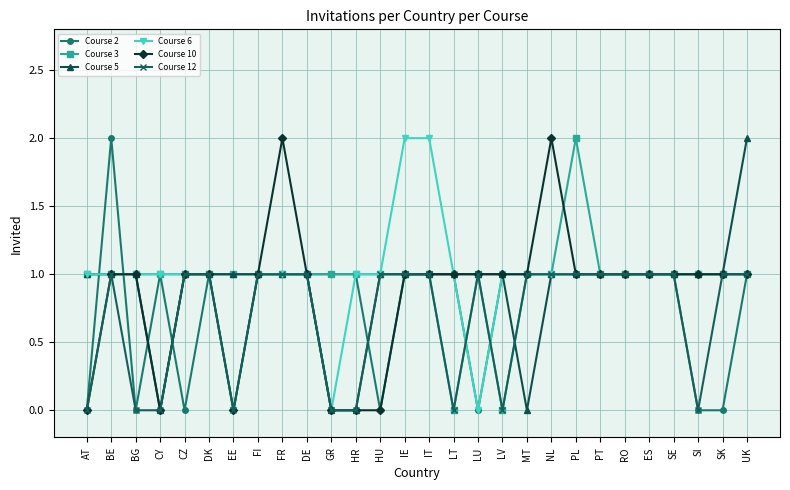

How many data points in Course 12 are less than 1?

9